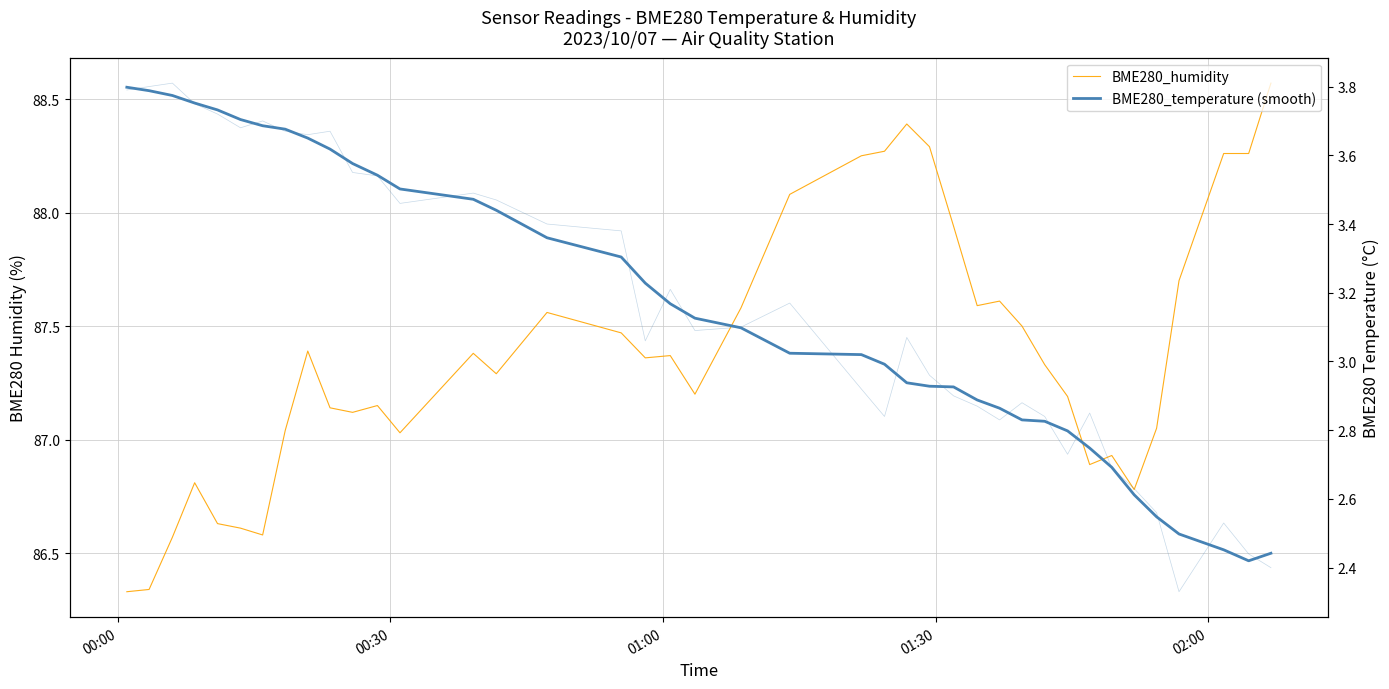

List the series in order of their peak value, highest first.

BME280_humidity, BME280_temperature (smooth)